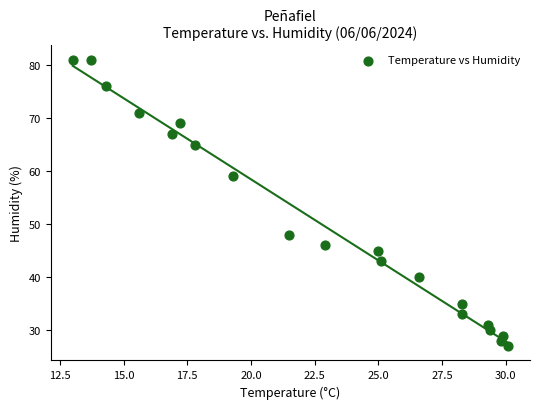

What Y value in the scatter plot is closest to 54?

59